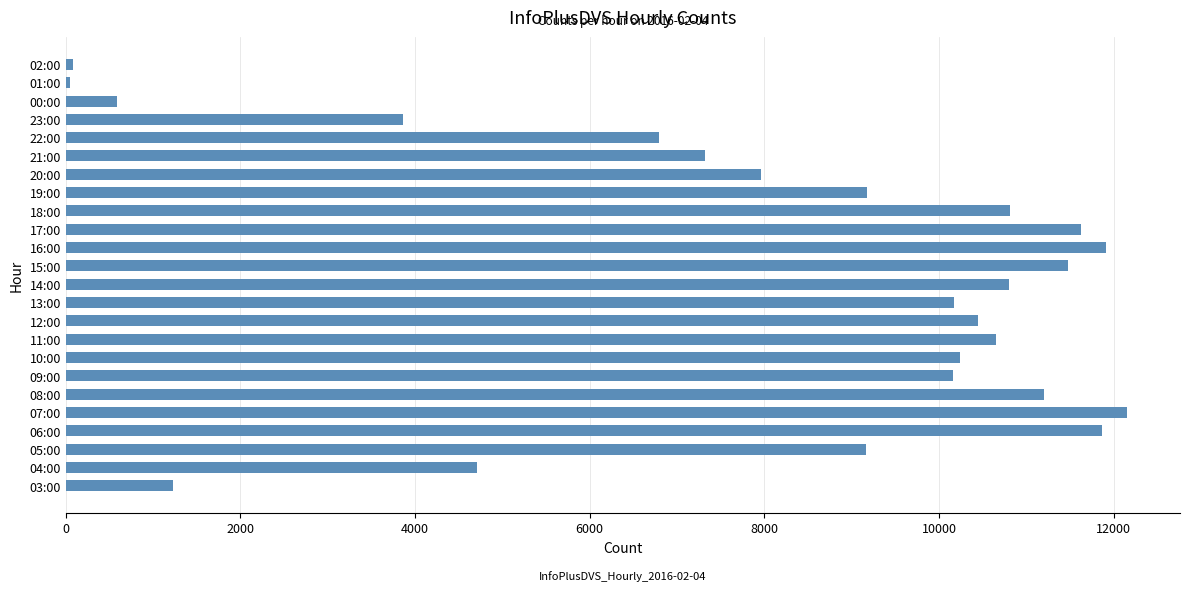

At which category does the chart reach its peak across all series?

07:00